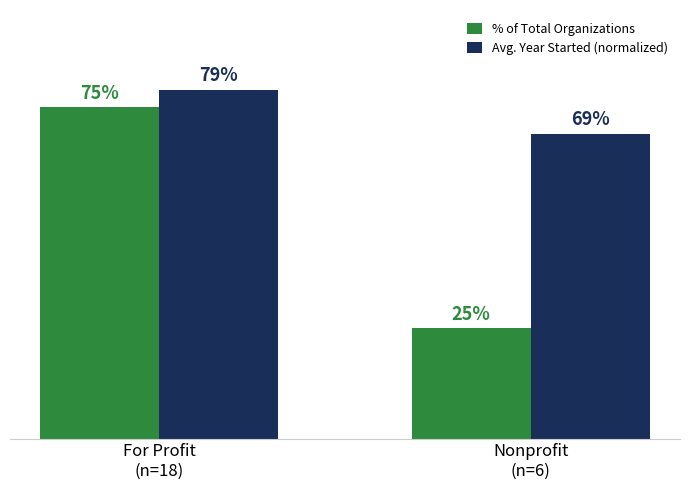

Which series has the widest spread of values?

% of Total Organizations